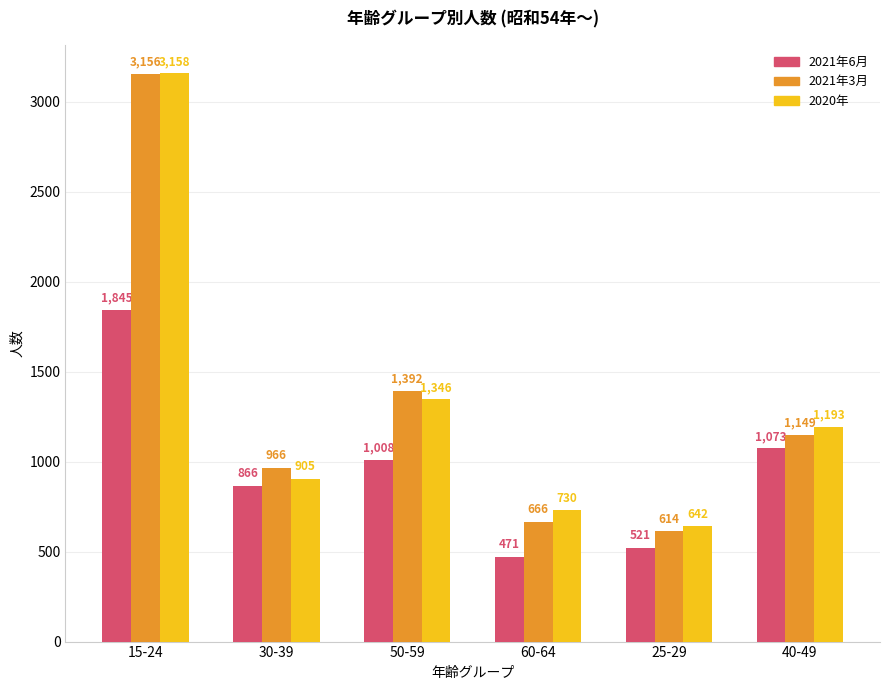

How many bars are there in total?

18